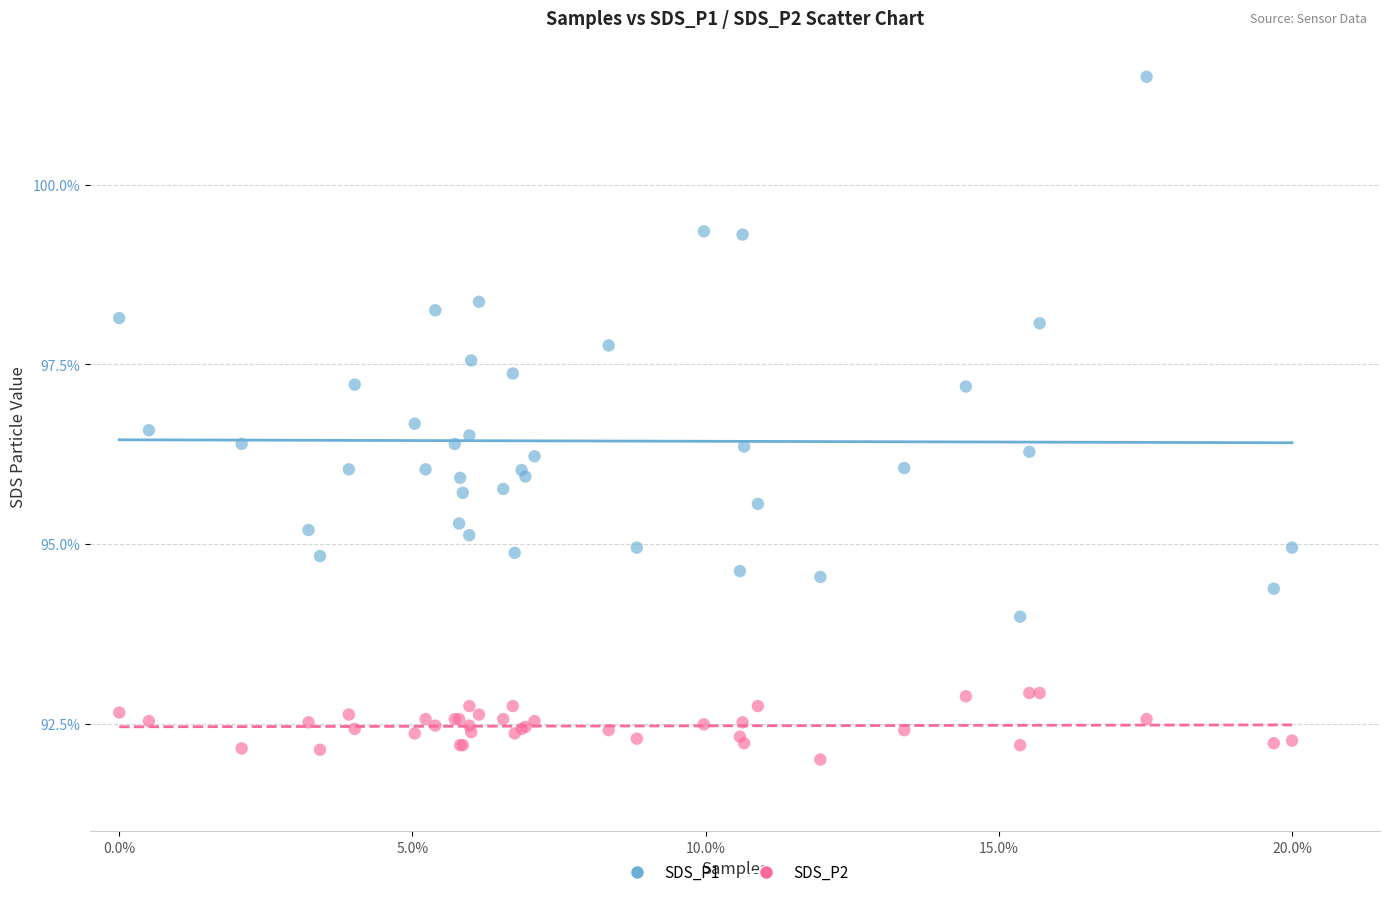

Which series contains the highest Y value?

SDS_P1